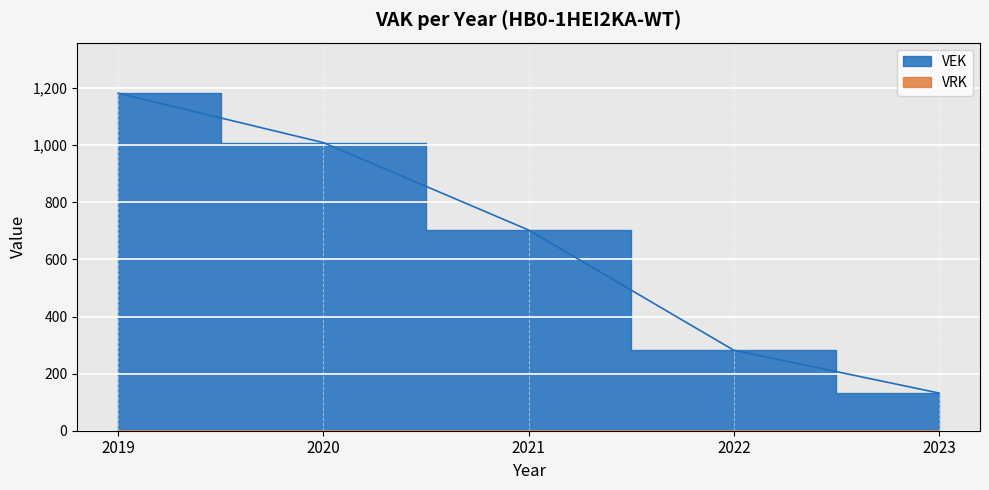

List the labels in order of value, largest first.

2019, 2020, 2021, 2022, 2023